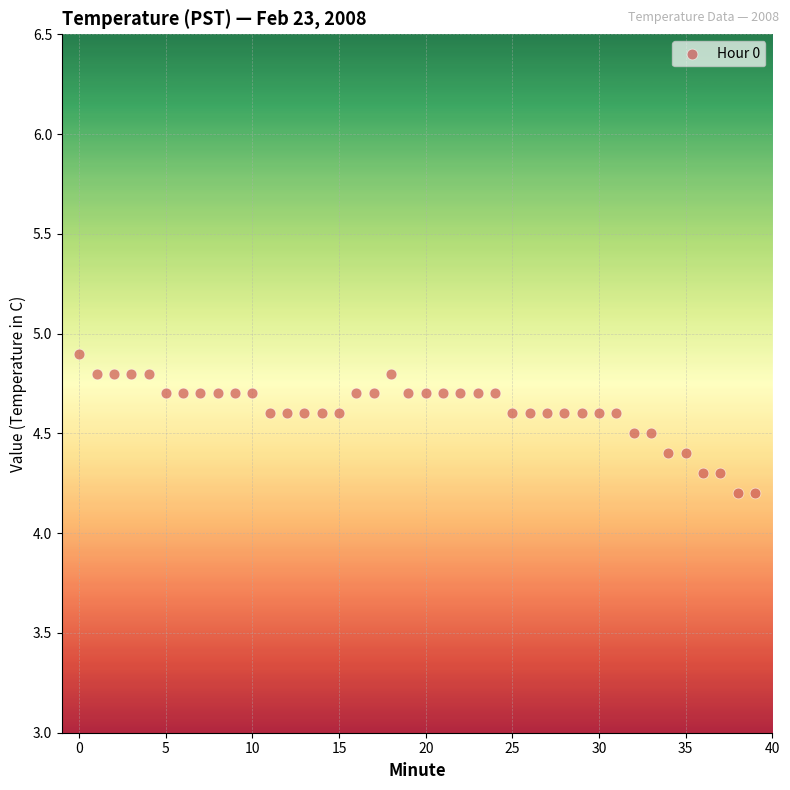

What is the range of Y values (max minus min)?

0.7